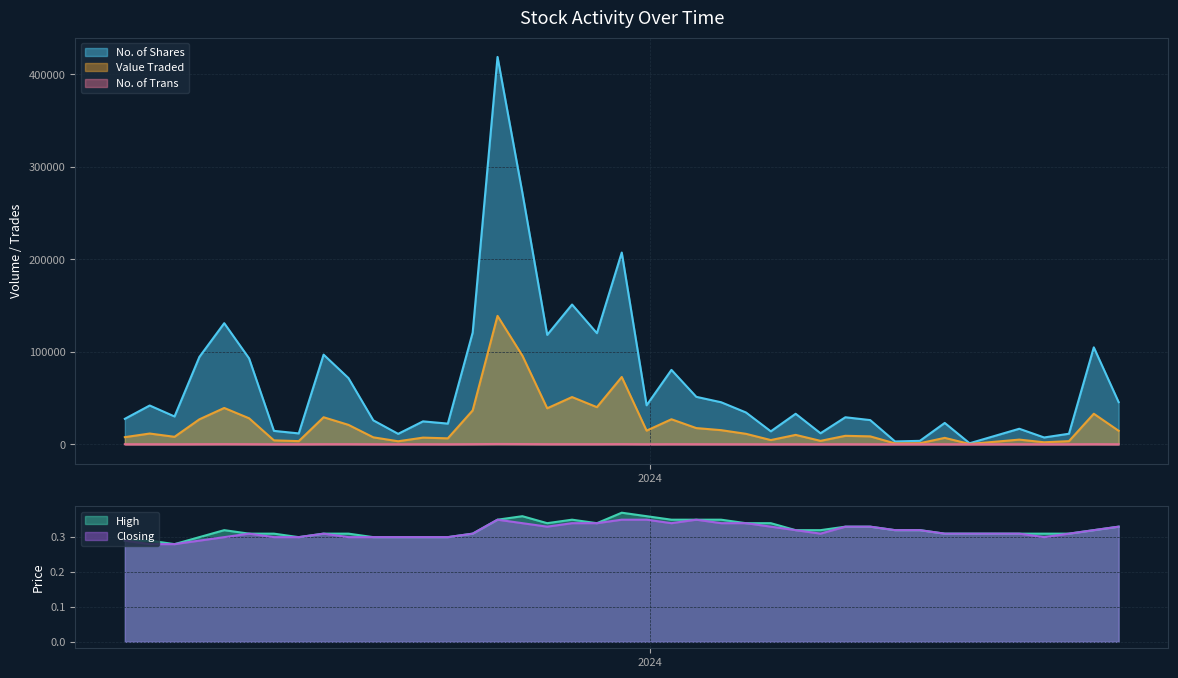

True or false: Value Traded and Closing intersect in this chart.

False